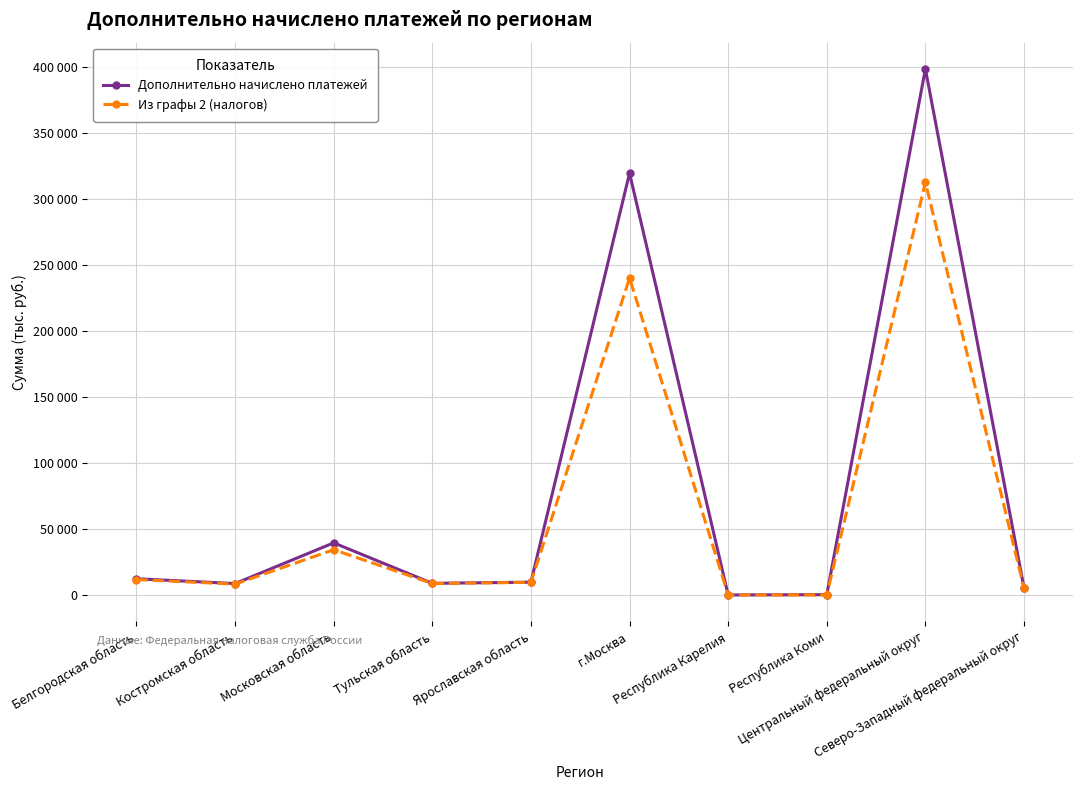

What are all the series names shown in the legend?

Дополнительно начислено платежей, Из графы 2 (налогов)